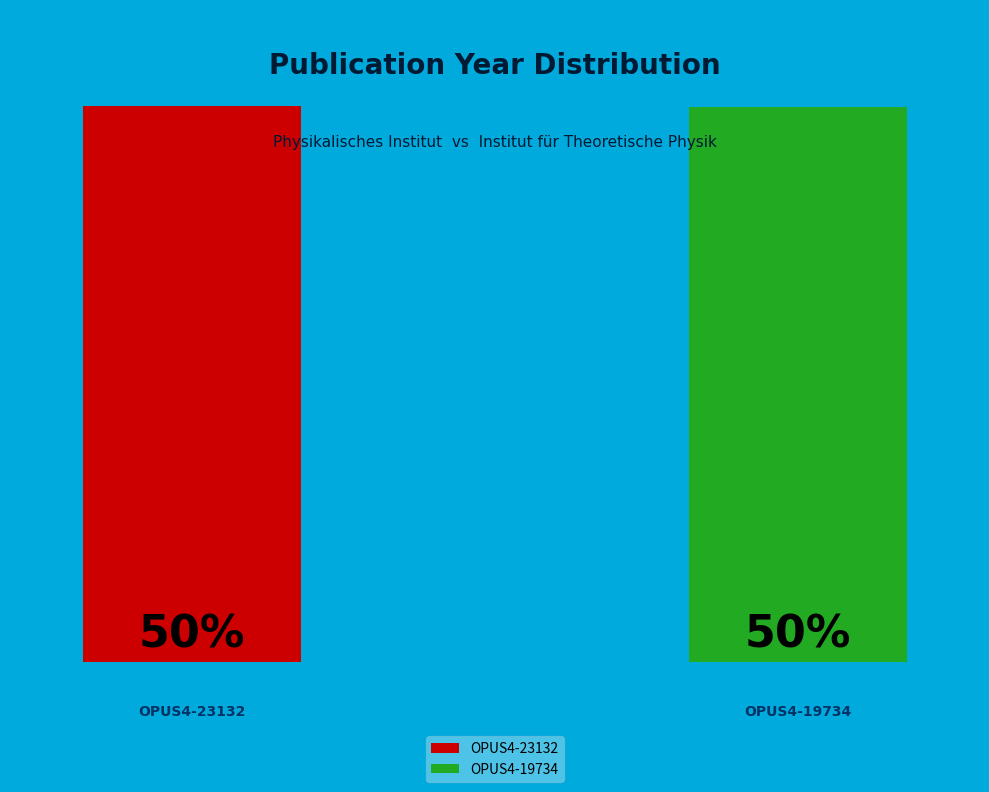

Do OPUS4-23132 and OPUS4-19734 together represent more than half of the pie?

Yes